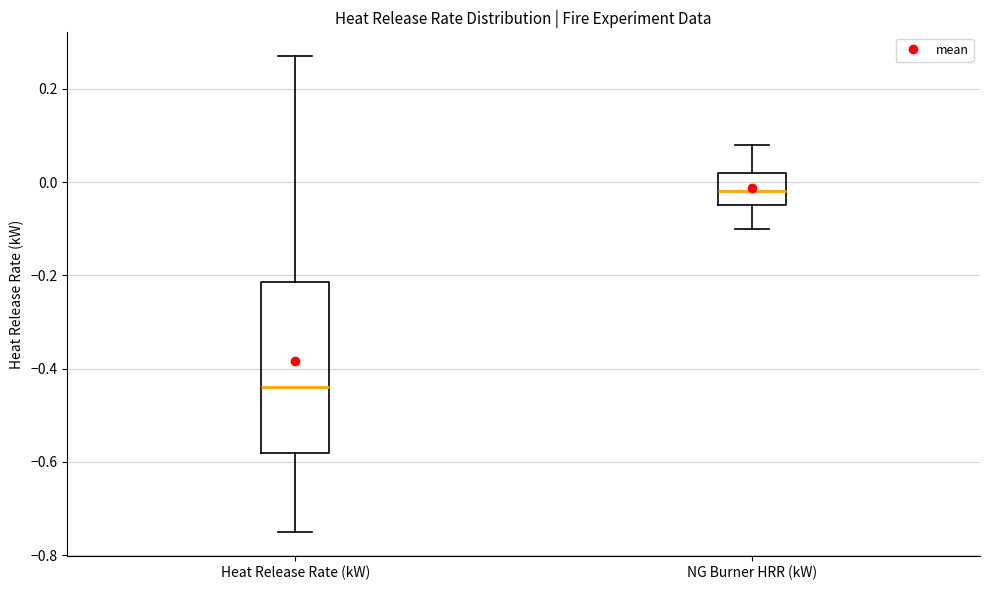

Which box is the tallest, from its lower edge to its upper edge?

Heat Release Rate (kW)